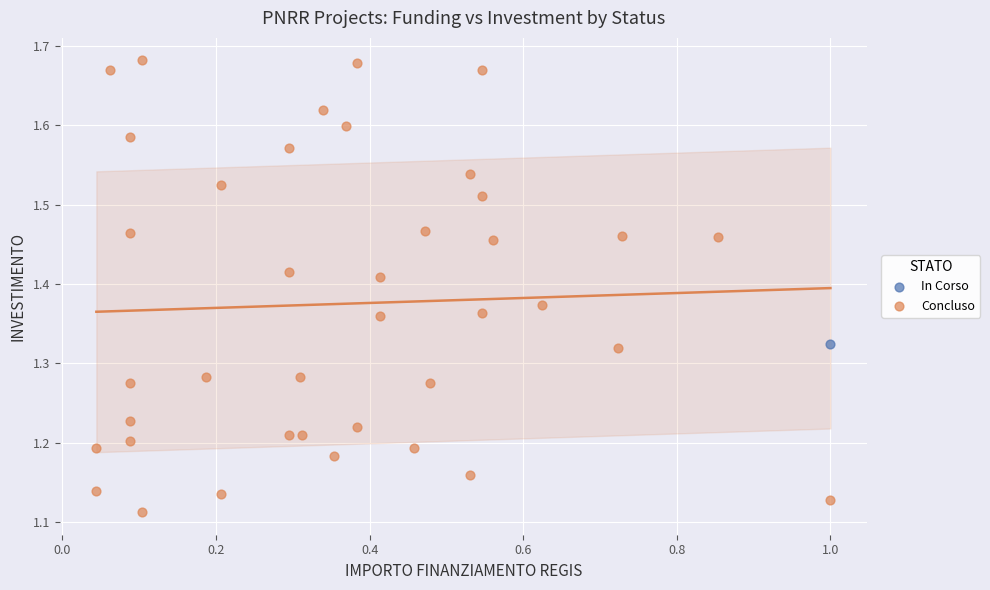

What are all the series names shown in the legend?

In Corso, Concluso